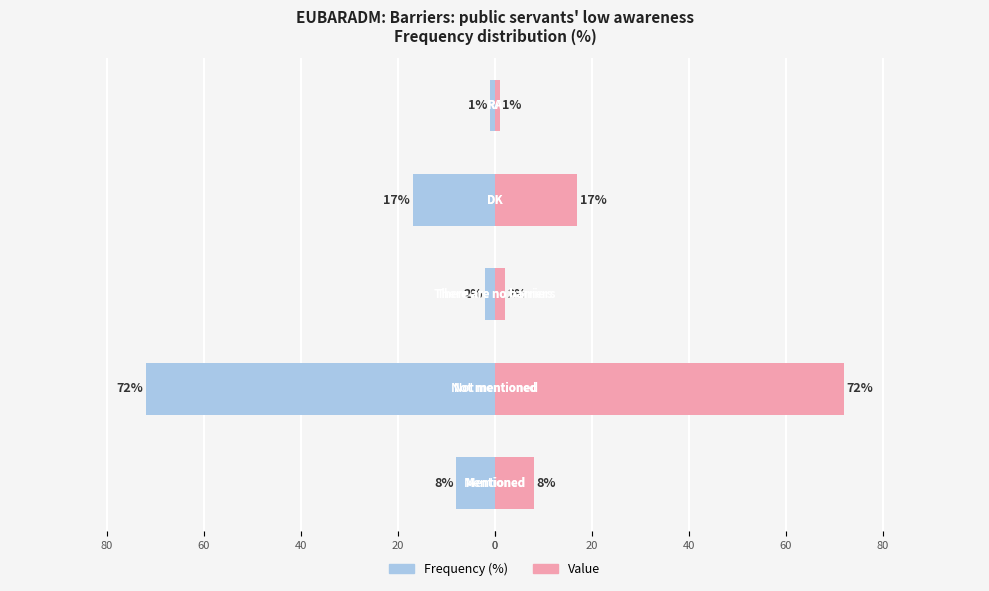

What is the value of the Right bar at the 3rd from the left?

2